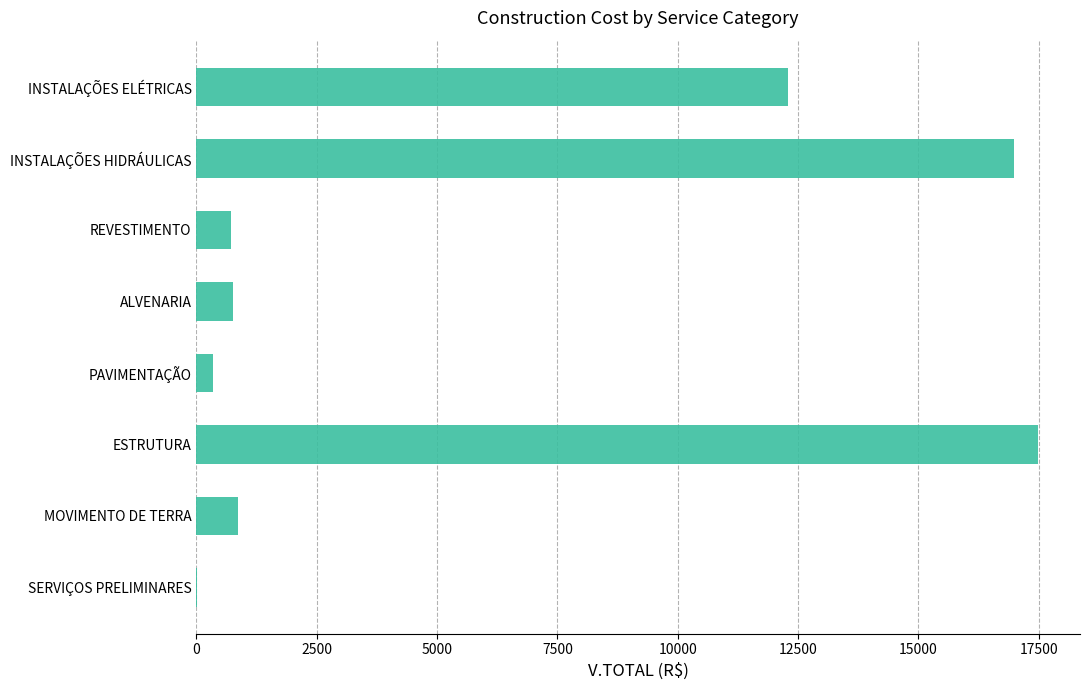

What is the approximate value at MOVIMENTO DE TERRA?

866.4